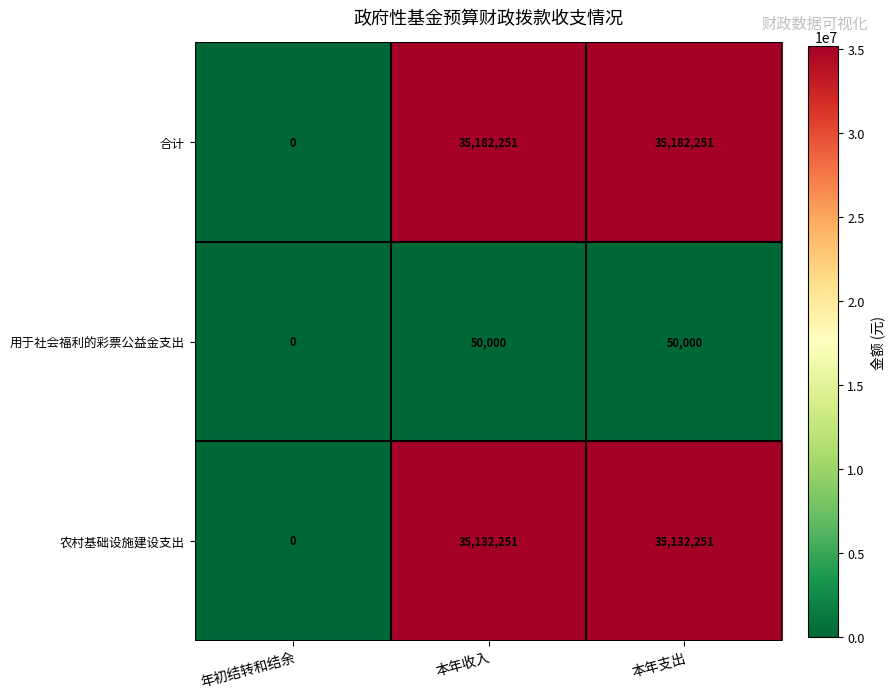

How many categories are shown in the chart?

3